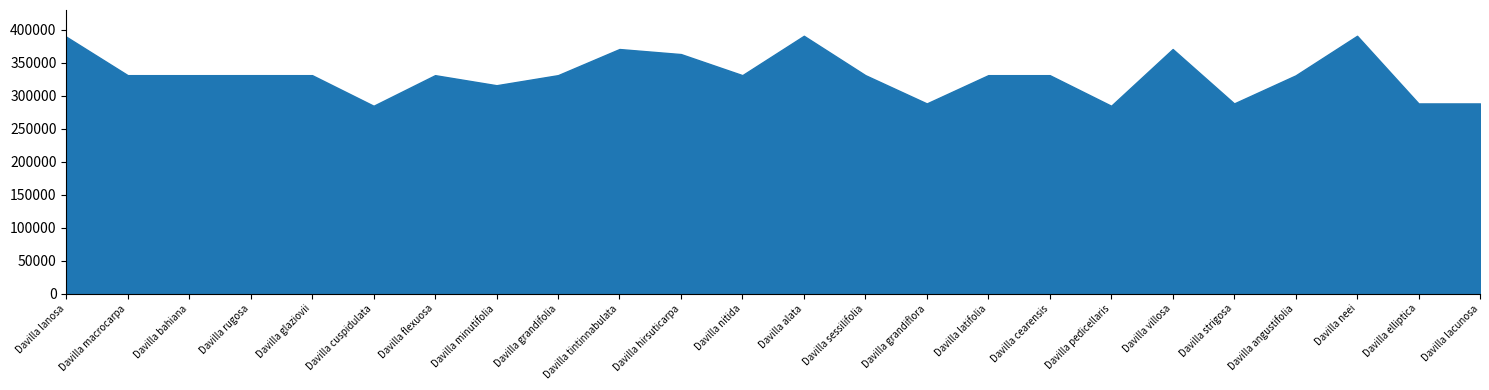

Reading left to right, extract all data points from this chart.

Davilla lanosa=389830	Davilla macrocarpa=331441	Davilla bahiana=331417	Davilla rugosa=331455	Davilla glaziovii=331432	Davilla cuspidulata=284985	Davilla flexuosa=331424	Davilla minutifolia=316146	Davilla grandifolia=331434	Davilla tintinnabulata=371102	Davilla hirsuticarpa=363438	Davilla nitida=331449	Davilla alata=391196	Davilla sessilifolia=331460	Davilla grandiflora=288523	Davilla latifolia=331439	Davilla cearensis=331422	Davilla pedicellaris=284991	Davilla villosa=371099	Davilla strigosa=288536	Davilla angustifolia=331094	Davilla neei=391202	Davilla elliptica=288520	Davilla lacunosa=288526